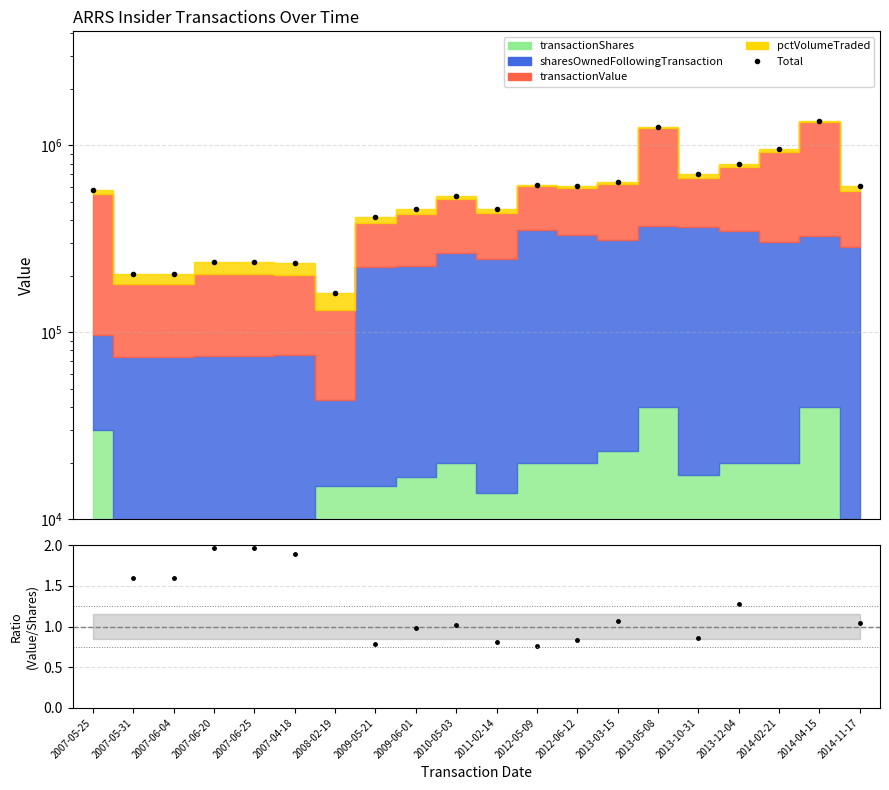

Reading left to right, what are all the values shown in this chart?

Total: 2007-05-25=577190.0	2007-05-31=205983.0	2007-06-04=205983.0	2007-06-20=238973.0	2007-06-25=238973.0	2007-04-18=234280.0	2008-02-19=161460.0	2009-05-21=412431.0	2009-06-01=457334.0	2010-05-03=539009.0	2011-02-14=457014.0	2012-05-09=615299.0	2012-06-12=603663.0	2013-03-15=638128.0	2013-05-08=1251646.0	2013-10-31=700196.0	2013-12-04=799785.0	2014-02-21=956377.0	2014-04-15=1358679.0	2014-11-17=603699.0
Value/Shares Owned: 2007-05-25=6.8	2007-05-31=1.6	2007-06-04=1.6	2007-06-20=2.0	2007-06-25=2.0	2007-04-18=1.9	2008-02-19=3.1	2009-05-21=0.8	2009-06-01=1.0	2010-05-03=1.0	2011-02-14=0.8	2012-05-09=0.8	2012-06-12=0.8	2013-03-15=1.1	2013-05-08=2.6	2013-10-31=0.9	2013-12-04=1.3	2014-02-21=2.2	2014-04-15=3.4	2014-11-17=1.0